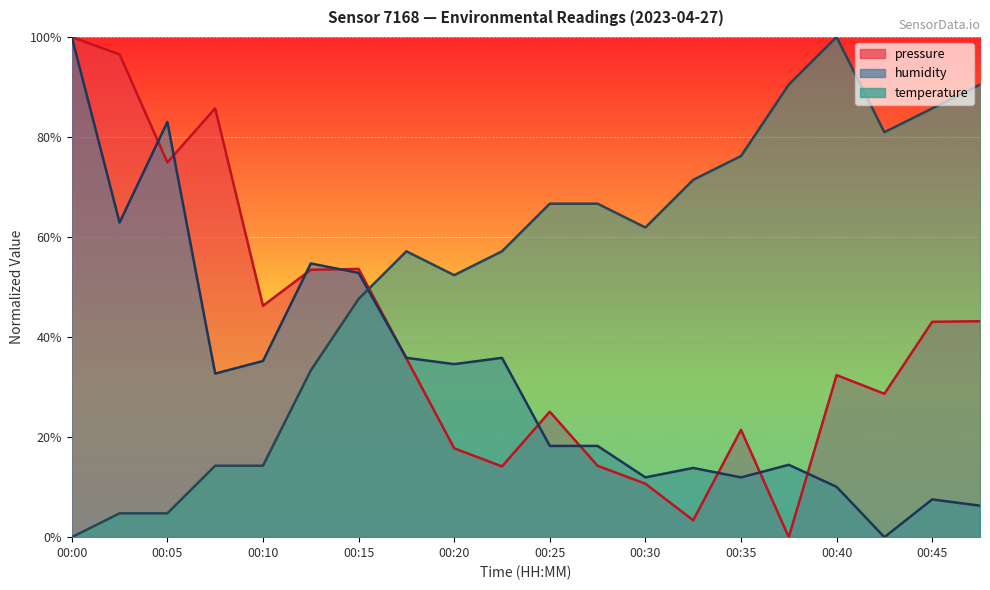

Is the value of humidity at 00:22 greater than the value of temperature at 00:07?

Yes